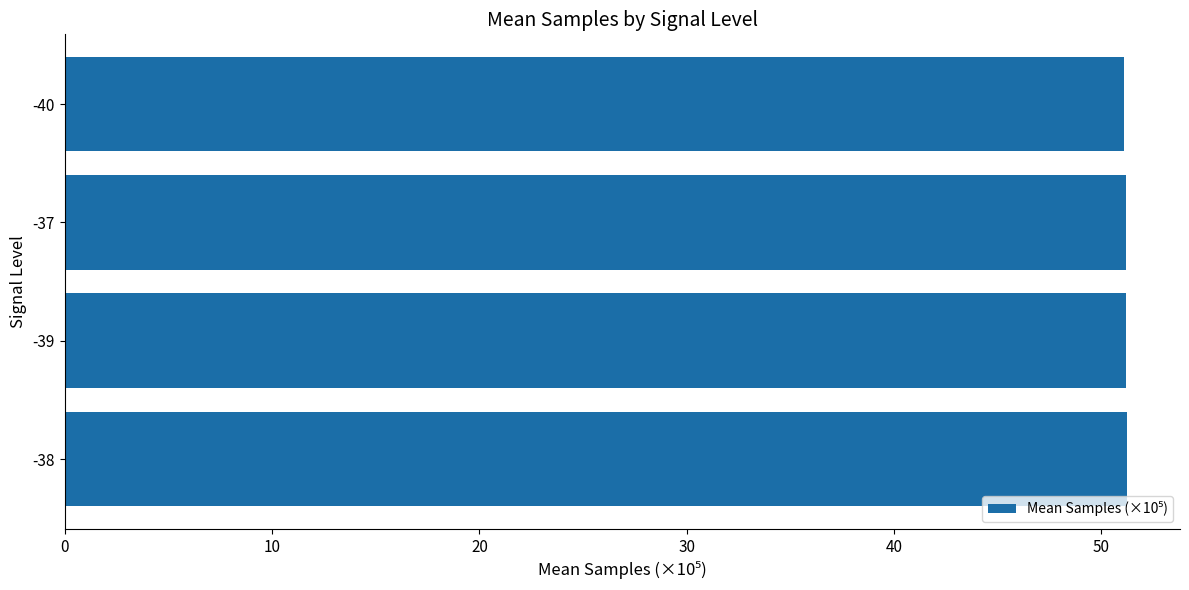

Is it true that the value at -40 is 19.5?

False